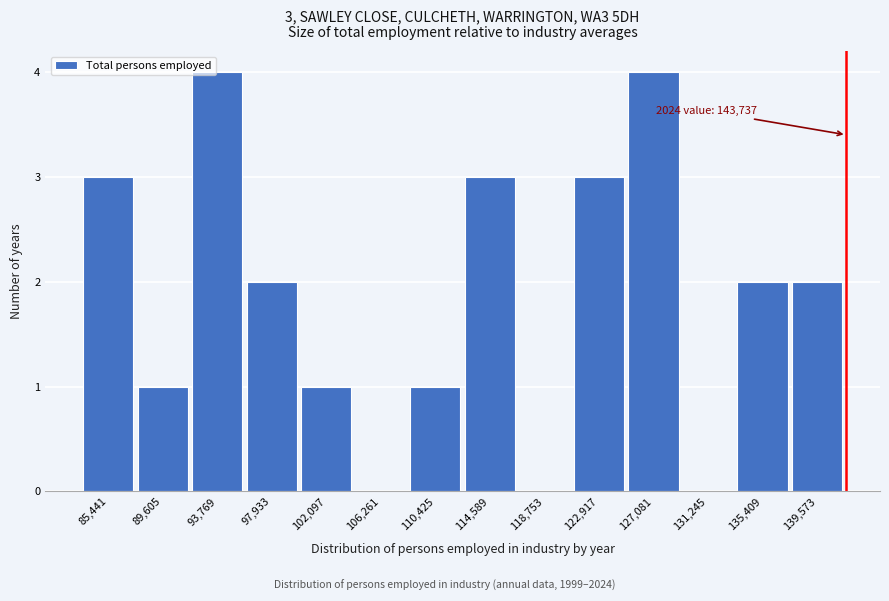

Reading right to left, transcribe all the data shown in this chart.

139,573=2	135,409=2	131,245=0	127,081=4	122,917=3	118,753=0	114,589=3	110,425=1	106,261=0	102,097=1	97,933=2	93,769=4	89,605=1	85,441=3